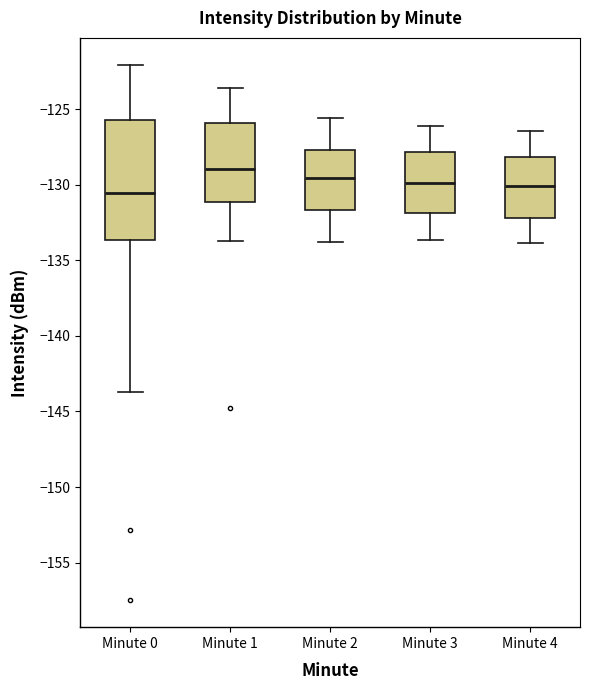

Reading left to right, read every box against the y-axis: the position of its median line, the range the box covers, and the ends of its whiskers. The values are not printed on the chart, so give them approximately, as read against the axis.

Minute 0: median -130.5, box -133.5 to -125.5, whiskers -143.5 to -122.0
Minute 1: median -129.0, box -131.0 to -126.0, whiskers -133.5 to -123.5
Minute 2: median -129.5, box -131.5 to -127.5, whiskers -134.0 to -125.5
Minute 3: median -130.0, box -132.0 to -128.0, whiskers -133.5 to -126.0
Minute 4: median -130.0, box -132.0 to -128.0, whiskers -134.0 to -126.5